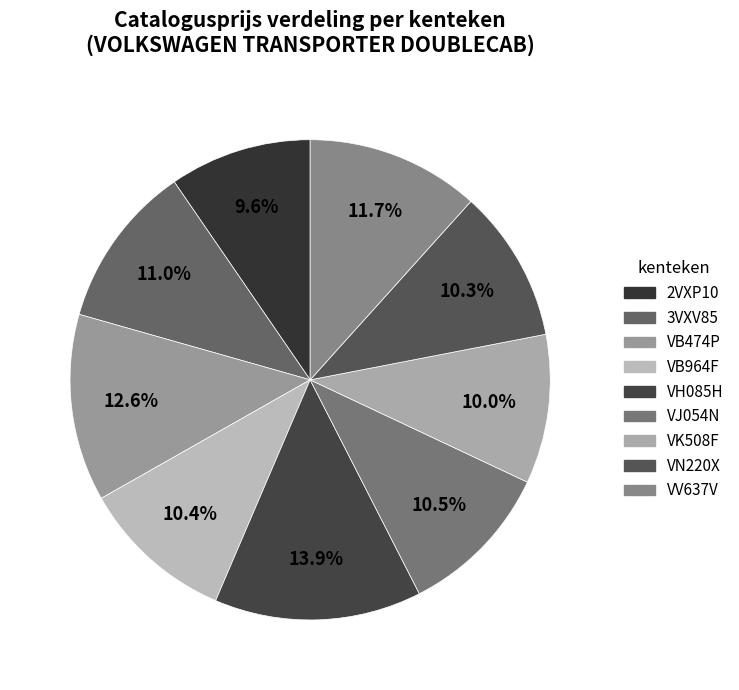

Between VJ054N and VH085H, which is larger?

VH085H